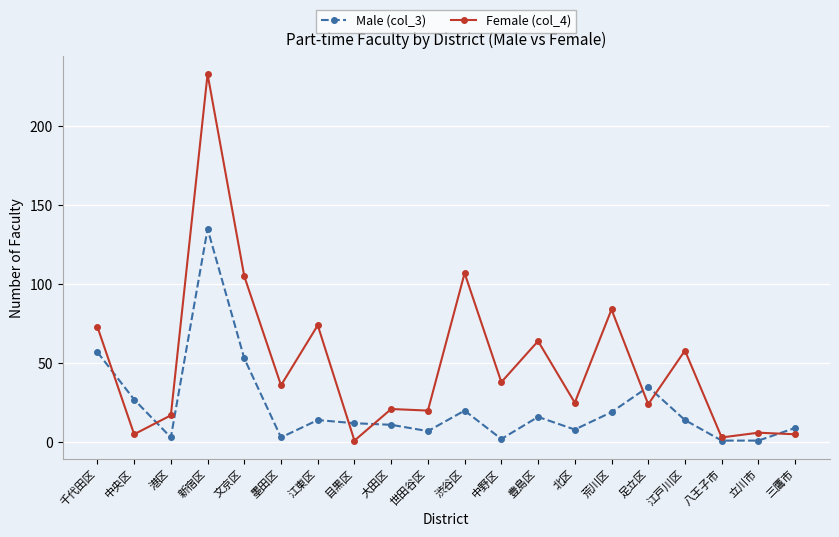

Is it true that Female (col_4) equals 14 at 墨田区?

False